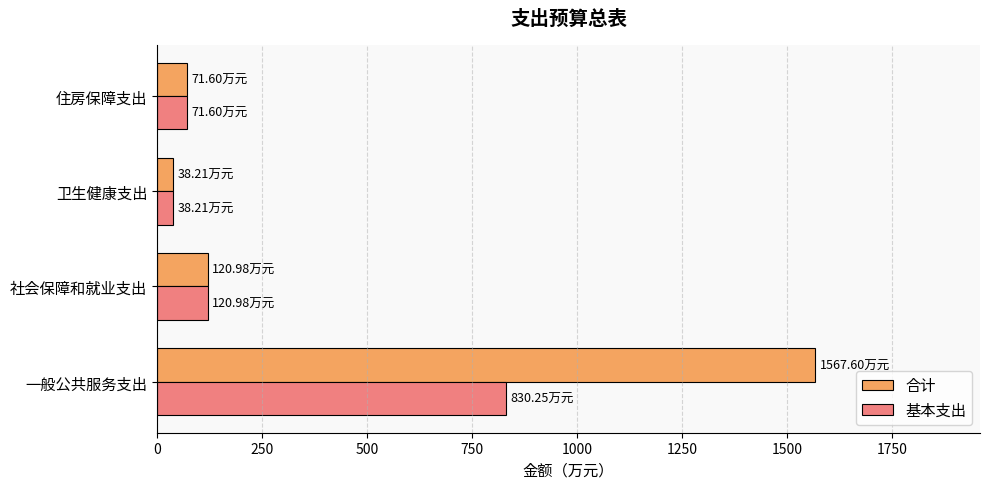

What is the difference between the 合计 values at 社会保障和就业支出 and 一般公共服务支出?

1446.6